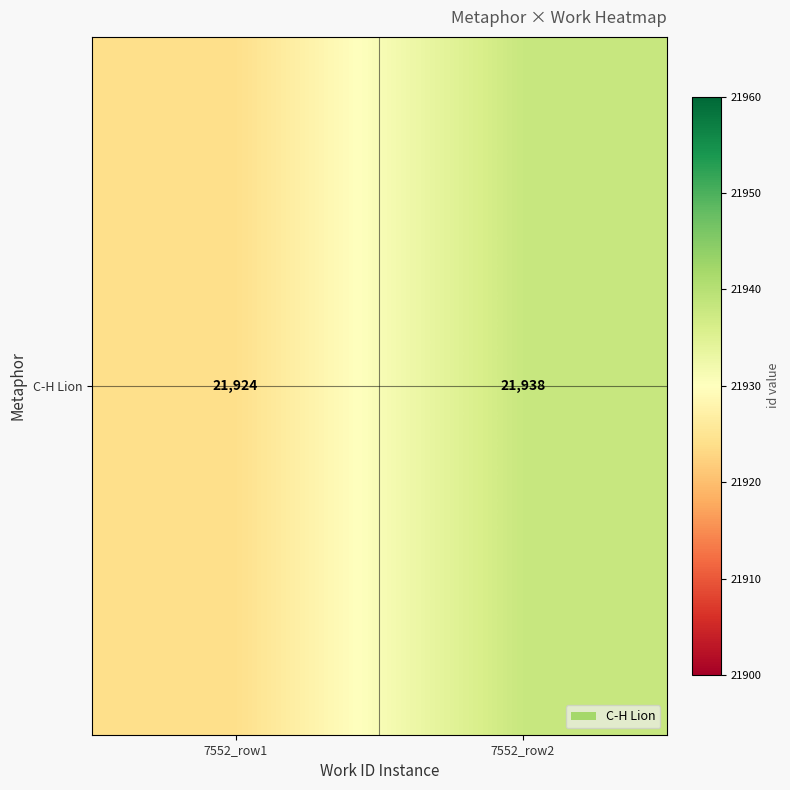

What is the approximate value at 7552_row2, to the nearest 10?

21940